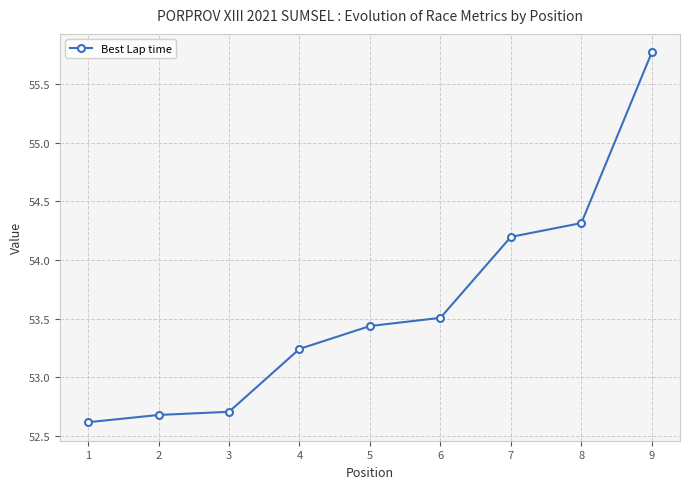

What is the value of the 7th point from the left?

54.2